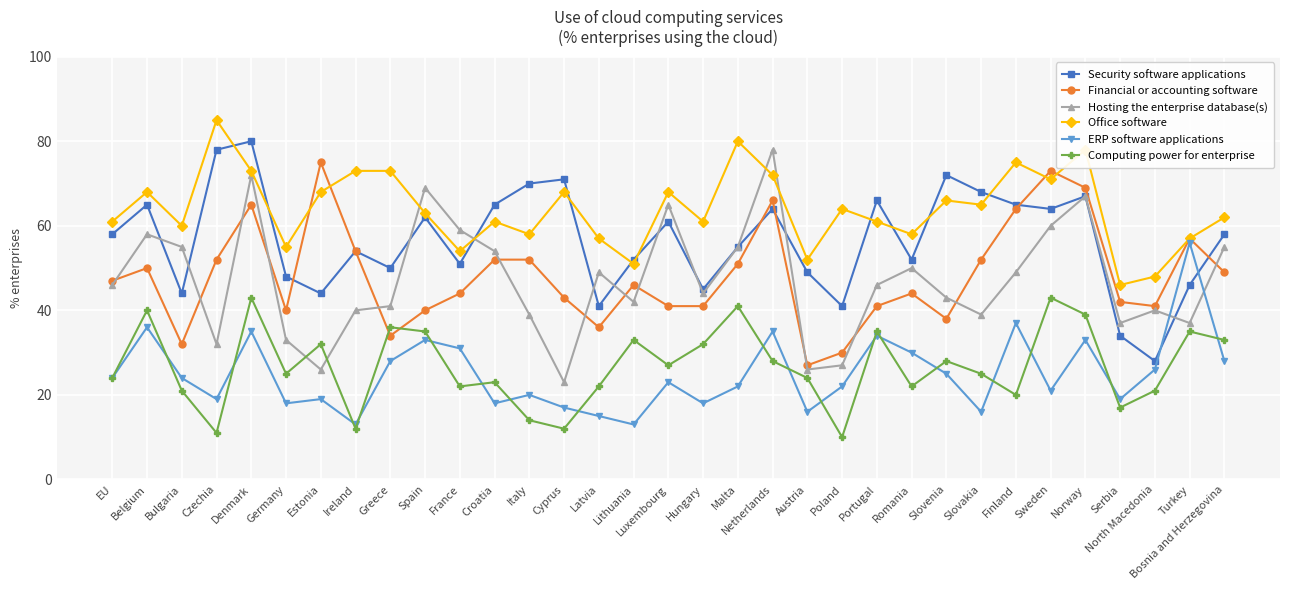

Is the value of Hosting the enterprise database(s) at Hungary greater than the value of Computing power for enterprise at Turkey?

Yes